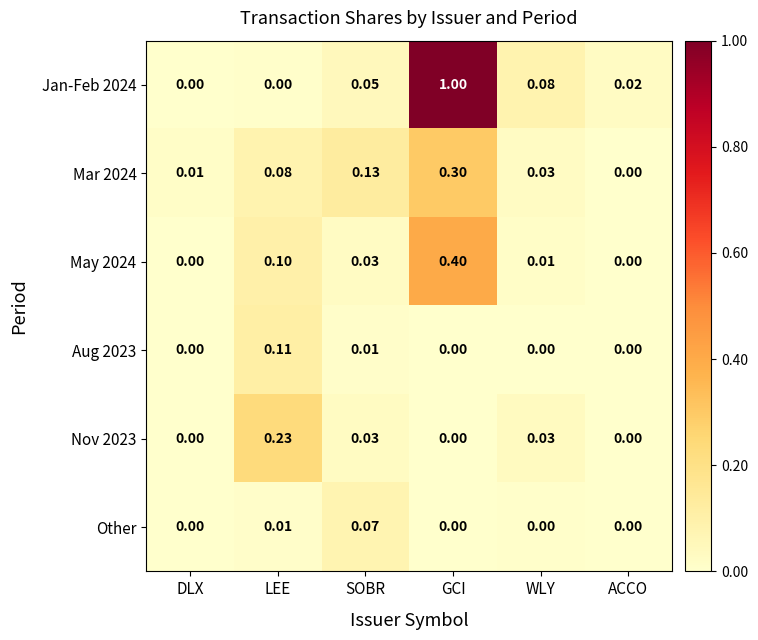

At which category is the sum across all series the highest?

GCI